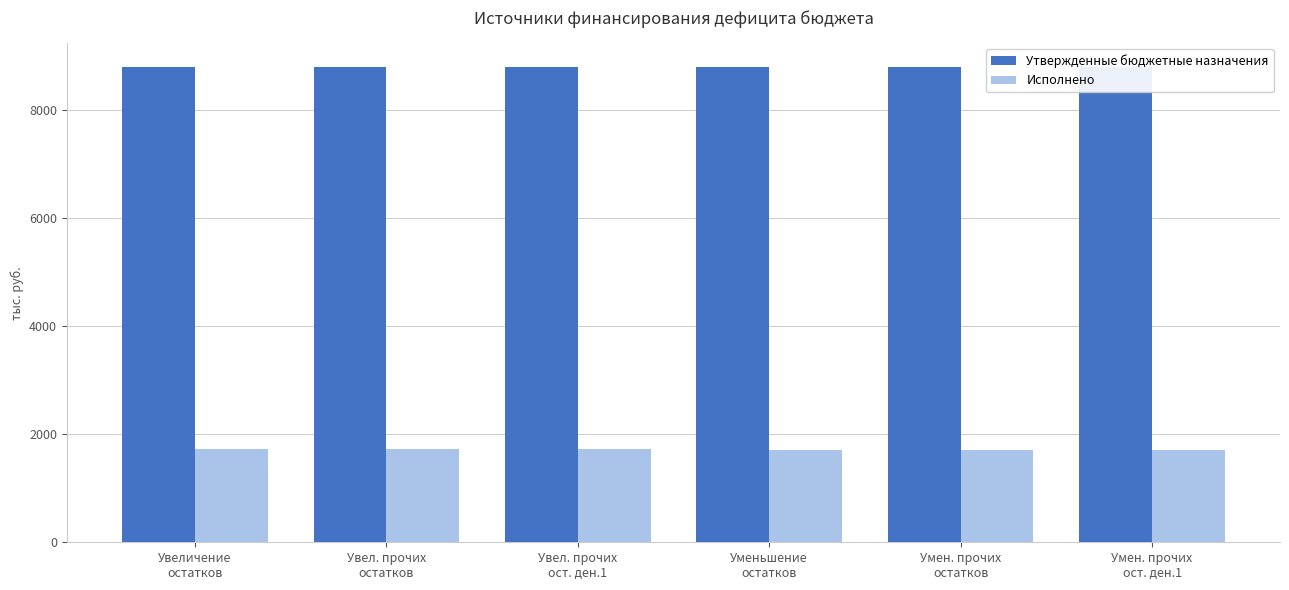

How many bars are there in total?

12